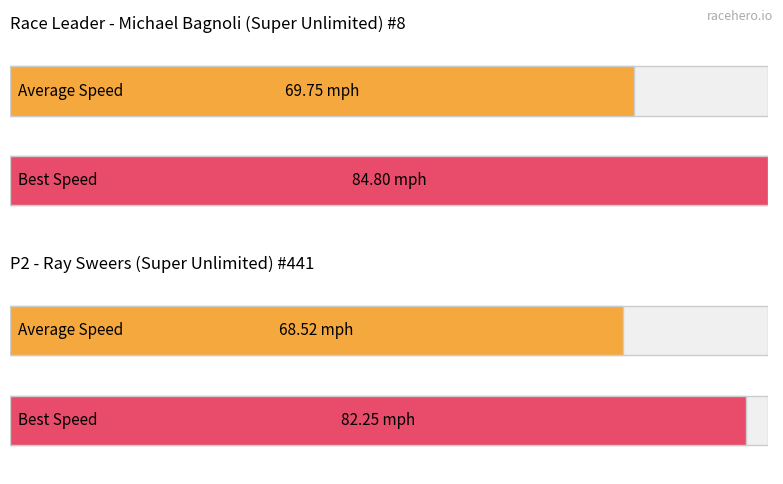

What are all the series names shown in the legend?

Average Speed, Best Speed